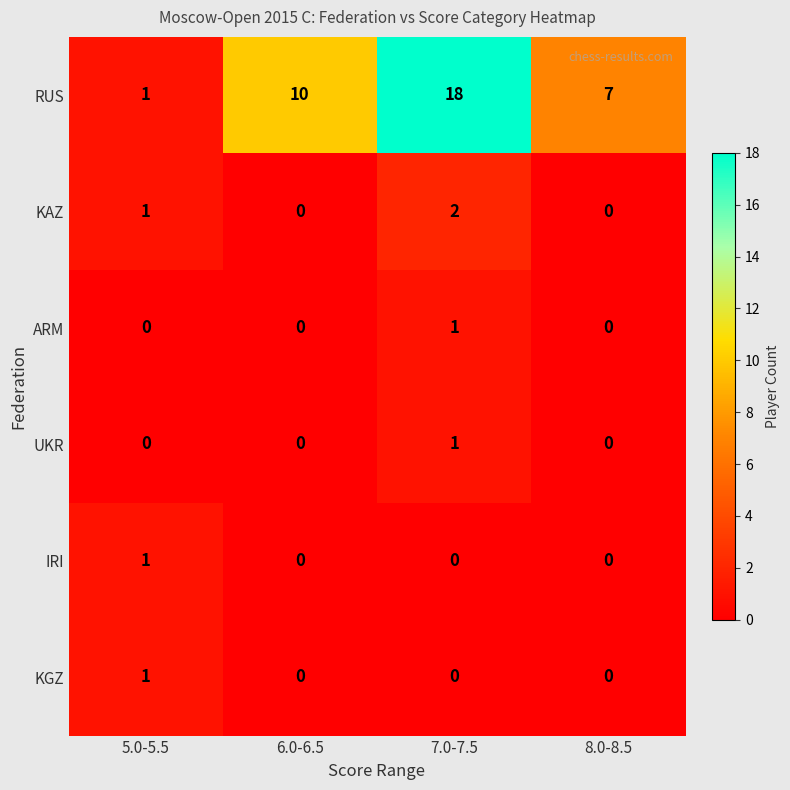

Which series changed the most between 5.0-5.5 and 8.0-8.5?

RUS